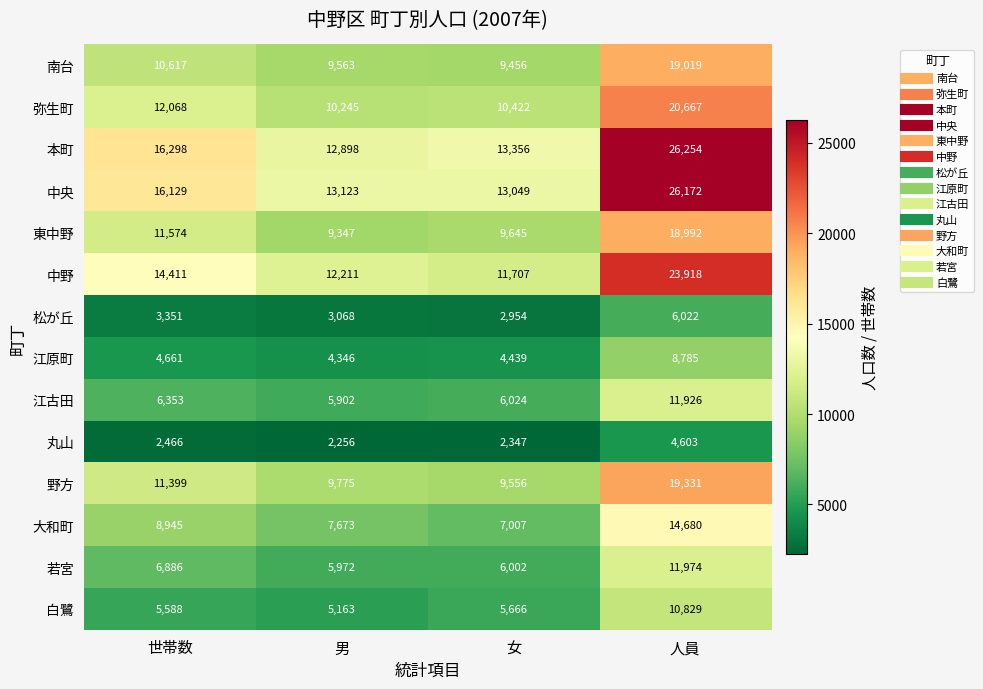

Which series has the largest range (max minus min)?

本町